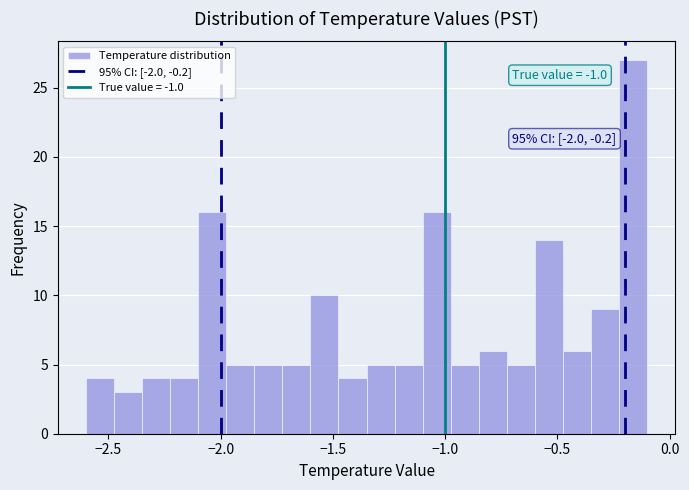

Read against the x-axis, roughly where is the centre of the tallest bar?

-0.15